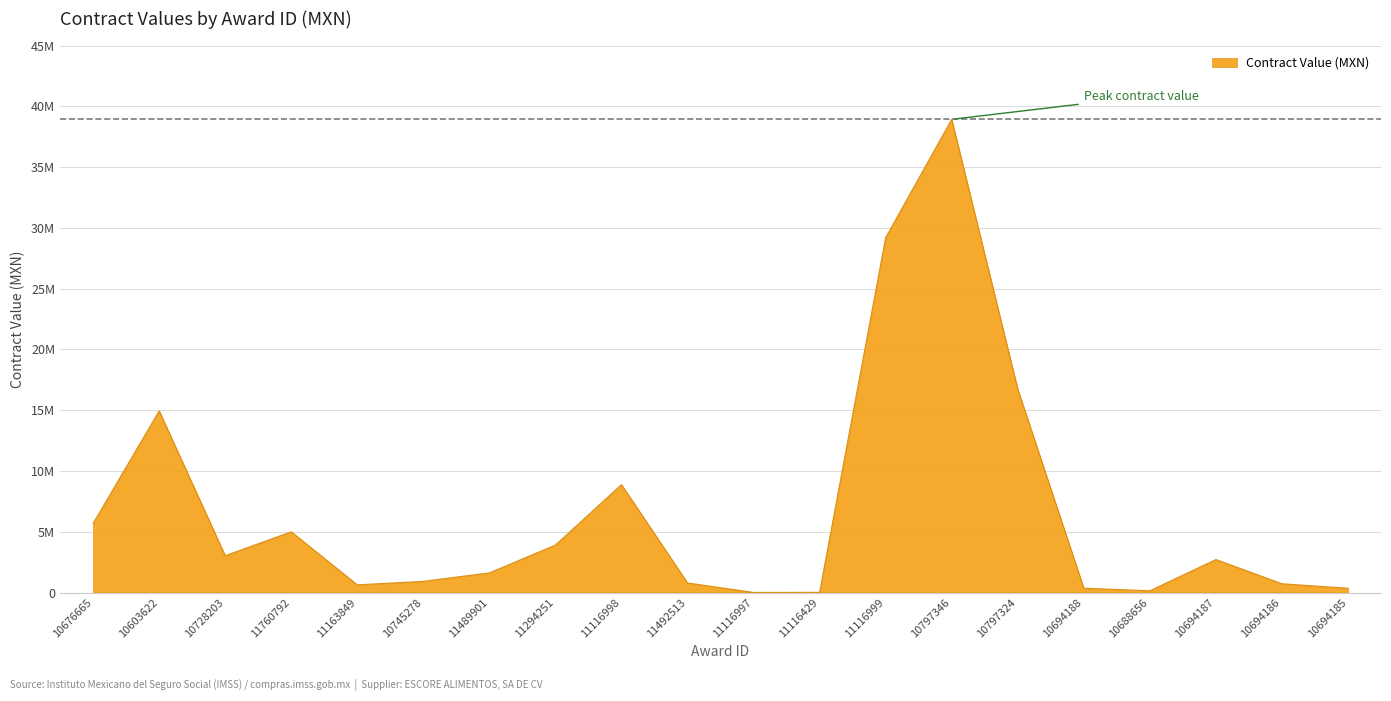

Is this an area chart (filled region under the line)?

Yes